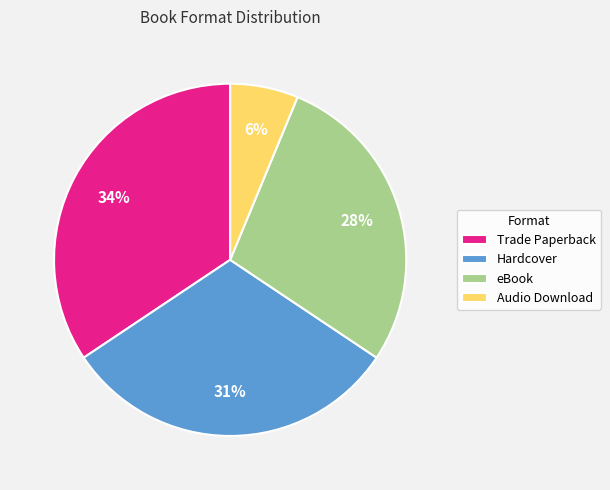

Which category has the biggest portion of the pie?

Trade Paperback